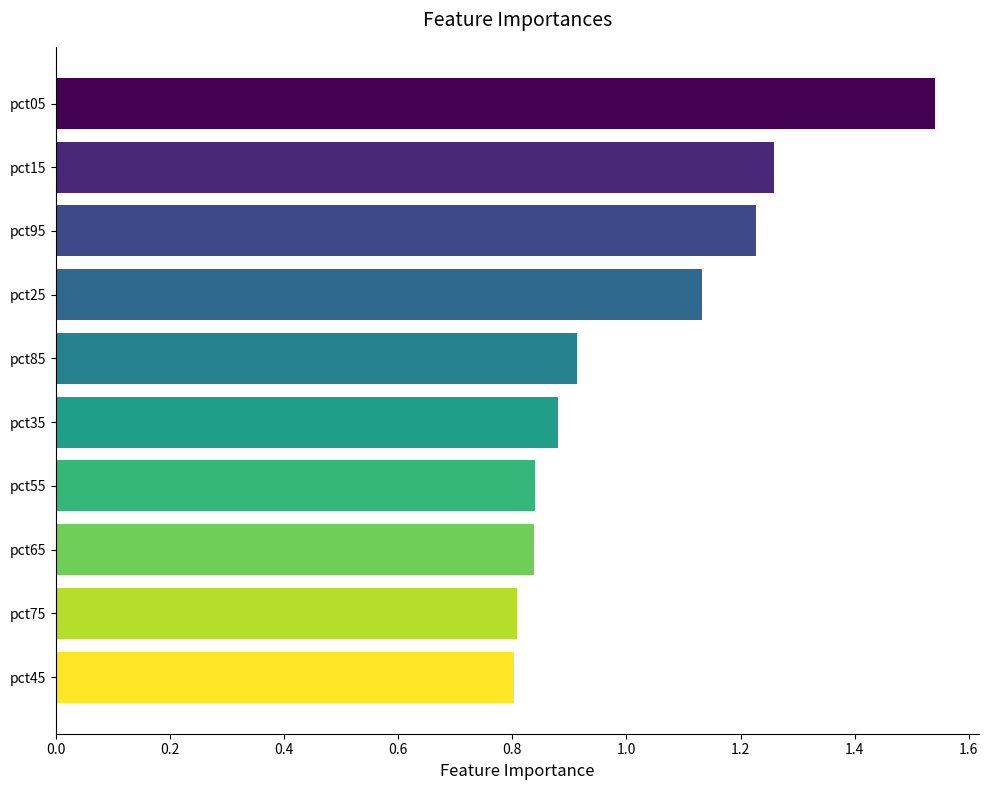

What is the label of the 7th bar from the bottom?

pct25